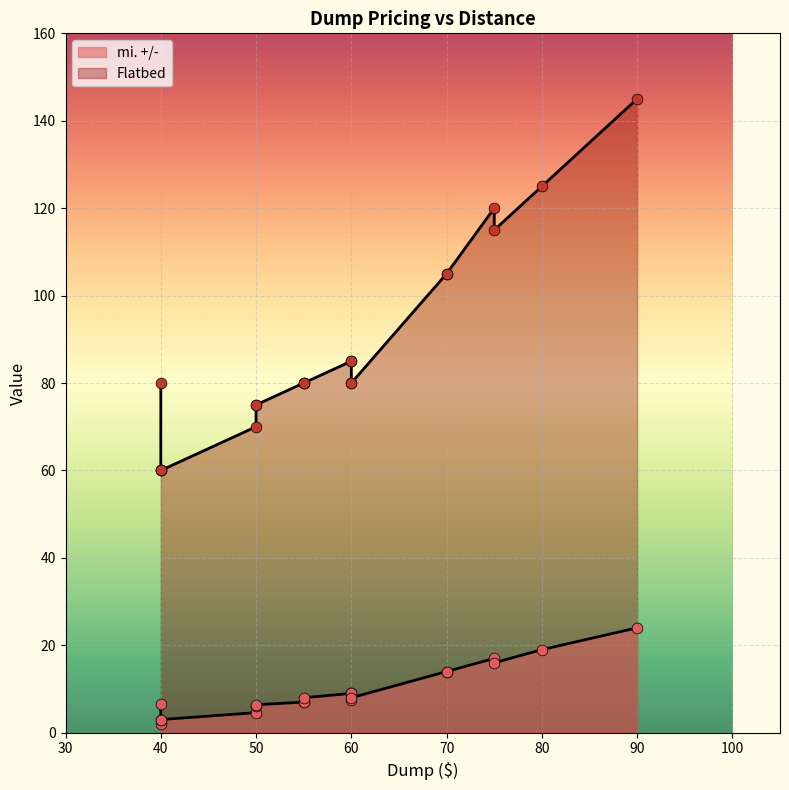

Which series has the largest total across all categories?

Flatbed